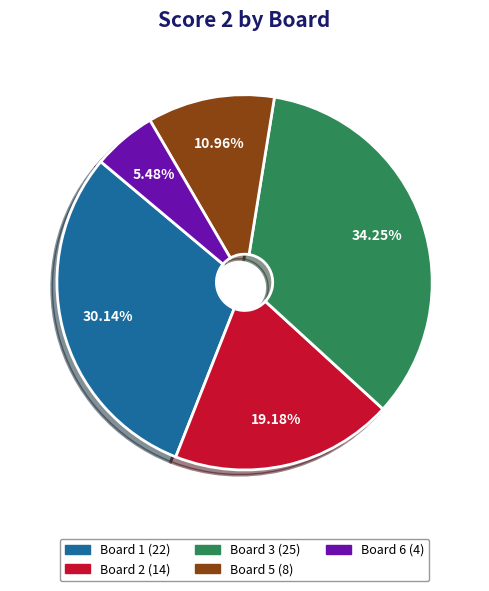

Is there a majority slice in this chart?

No